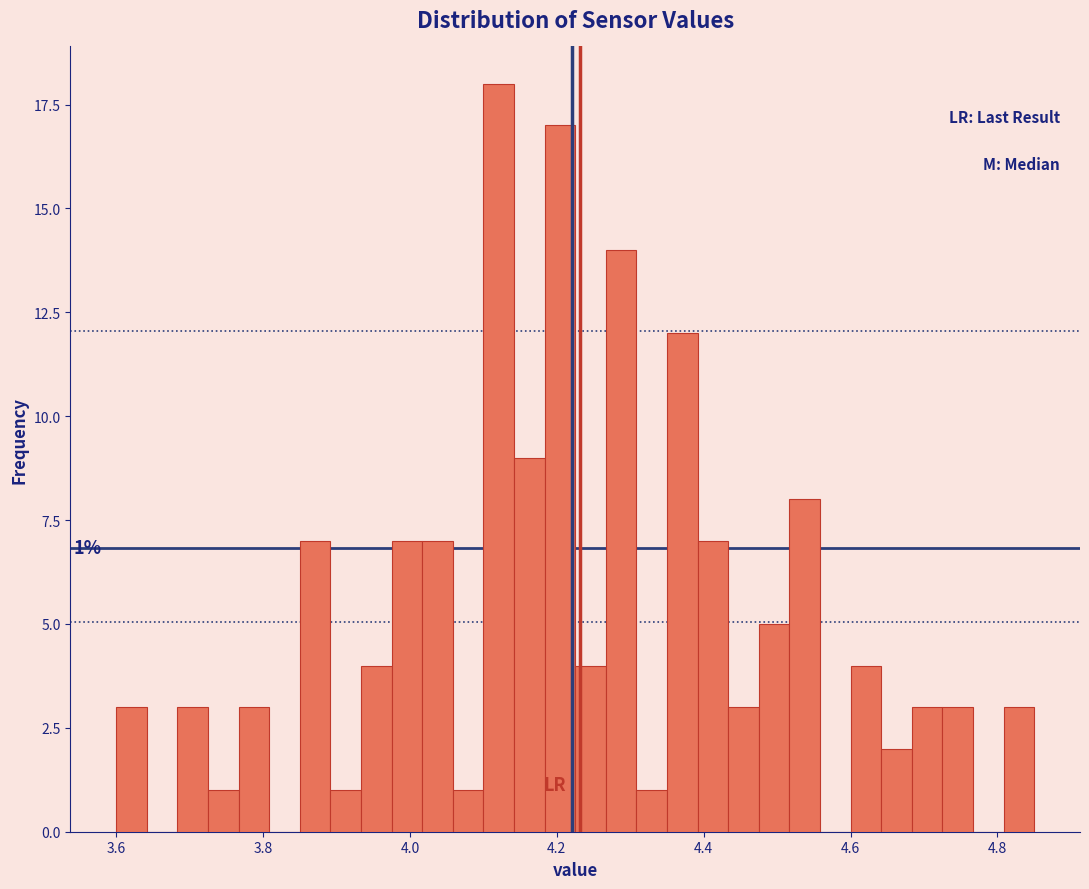

Read against the x-axis, roughly where is the centre of the tallest bar?

4.12